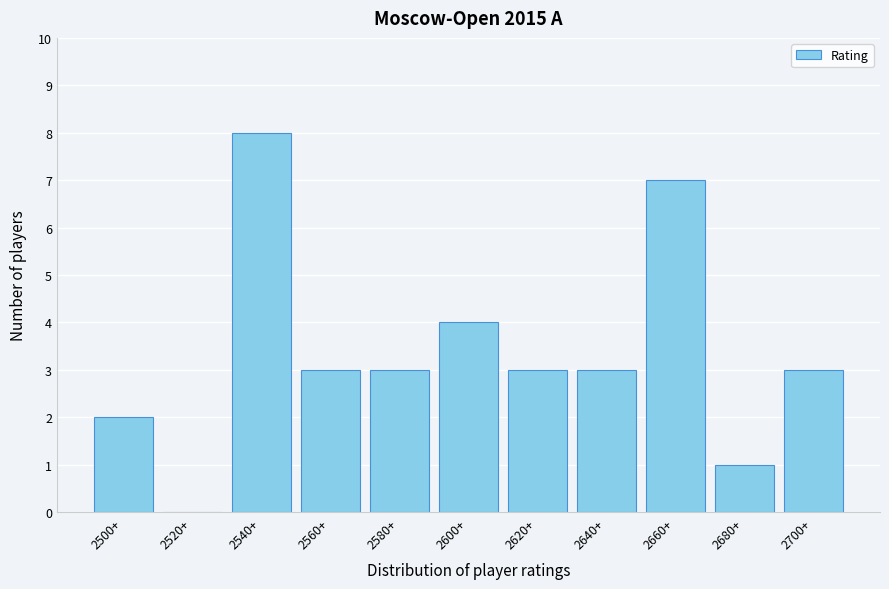

Reading right to left, transcribe all the data shown in this chart.

2700+=3	2680+=1	2660+=7	2640+=3	2620+=3	2600+=4	2580+=3	2560+=3	2540+=8	2520+=0	2500+=2